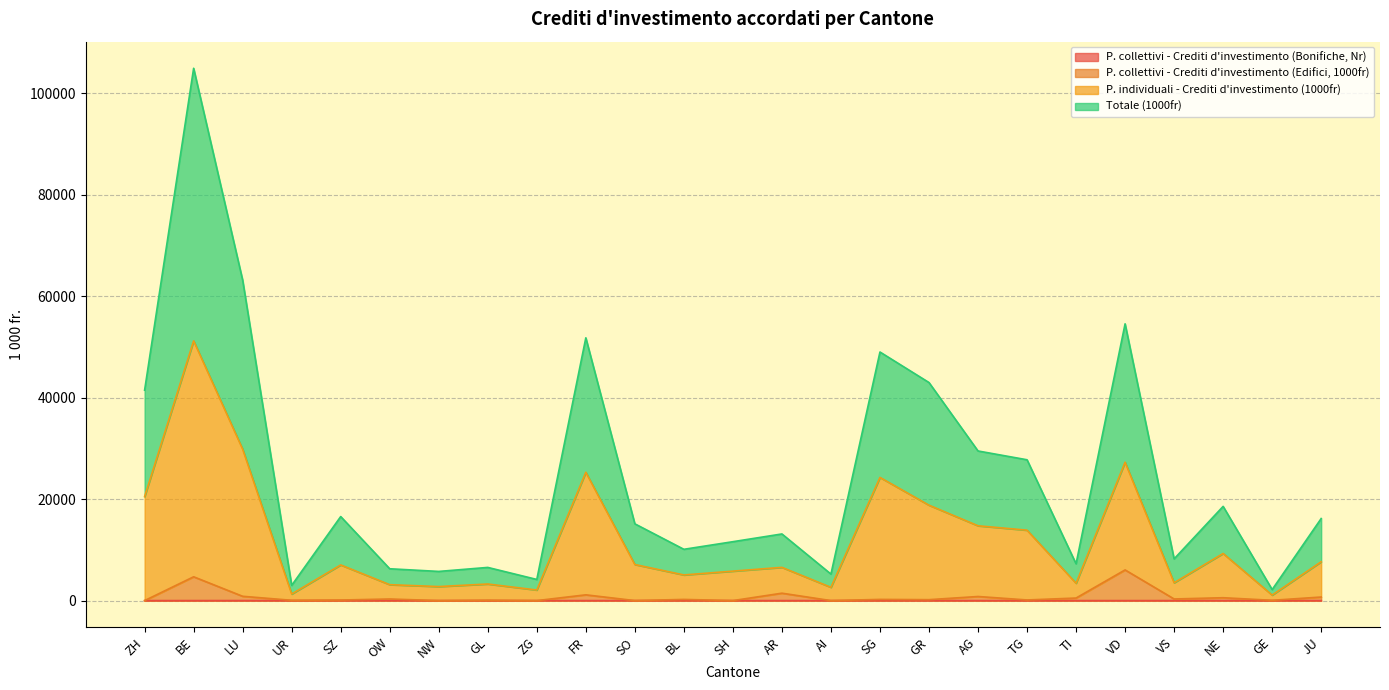

What is the sum of all P. collettivi - Crediti d'investimento (Edifici, 1000fr) values?

18488.9